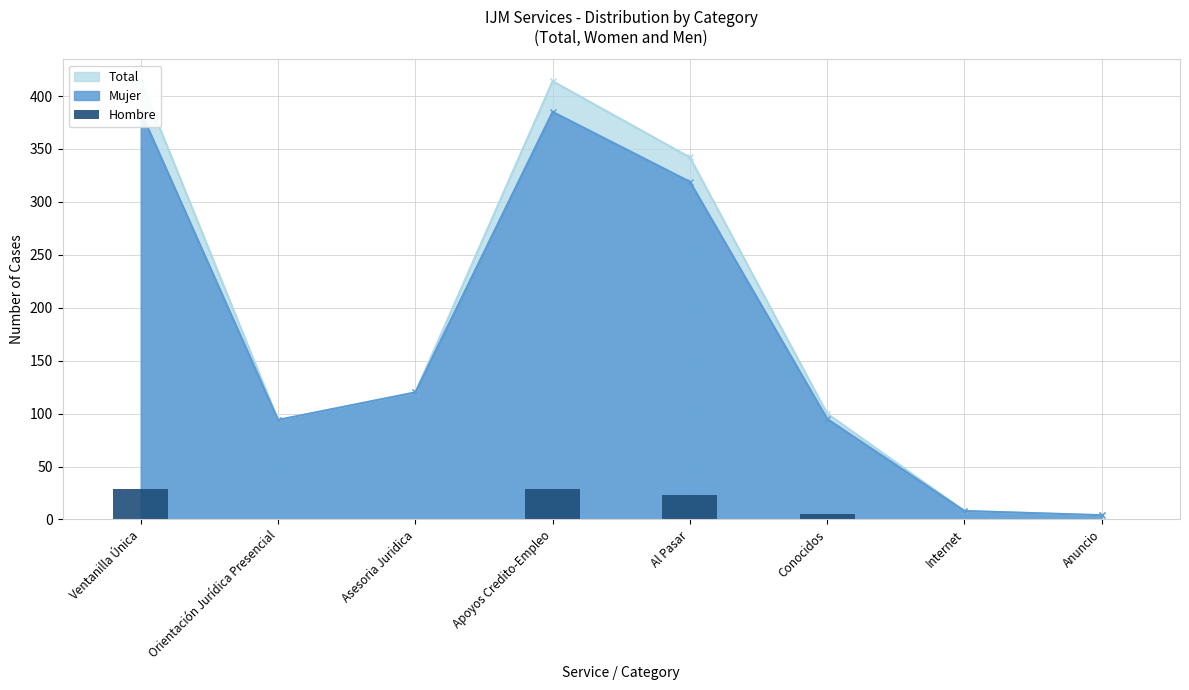

At which label does the data first exceed 5?

Ventanilla Única